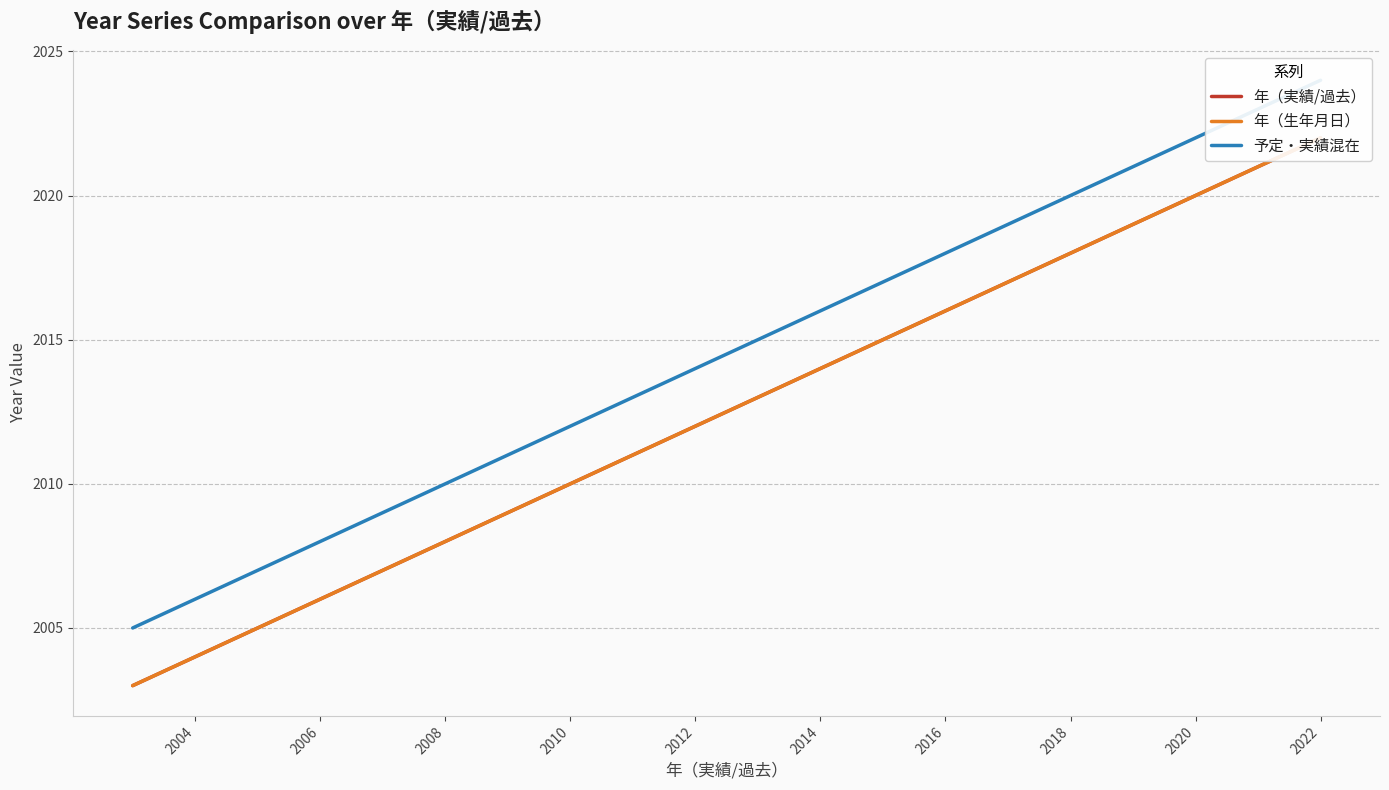

True or false: 予定・実績混在 and 年（実績/過去） cross at least once.

False